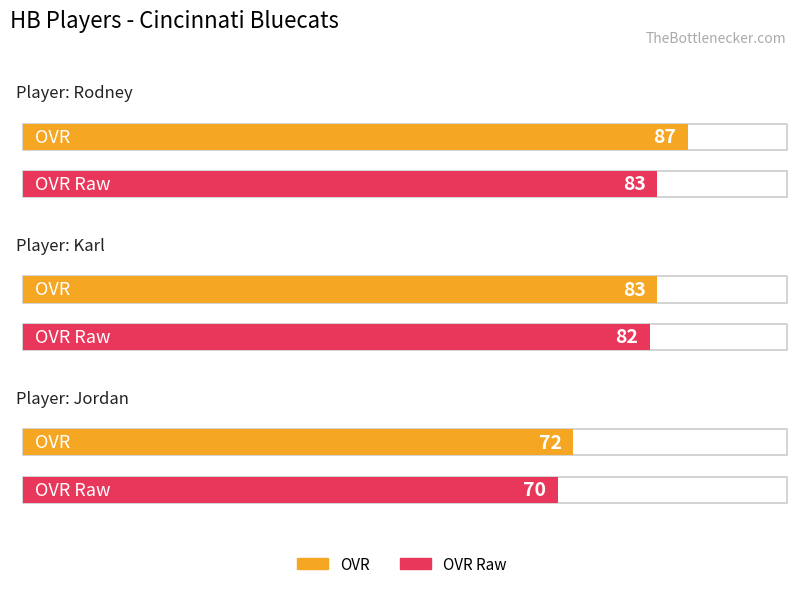

Which series changed the most between Rodney and Jordan?

ovr